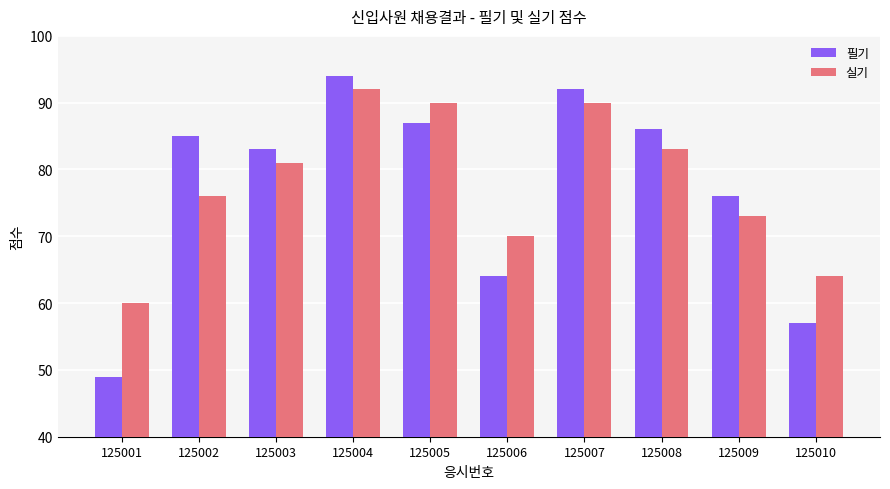

At which label is 필기 closest to 71?

125009